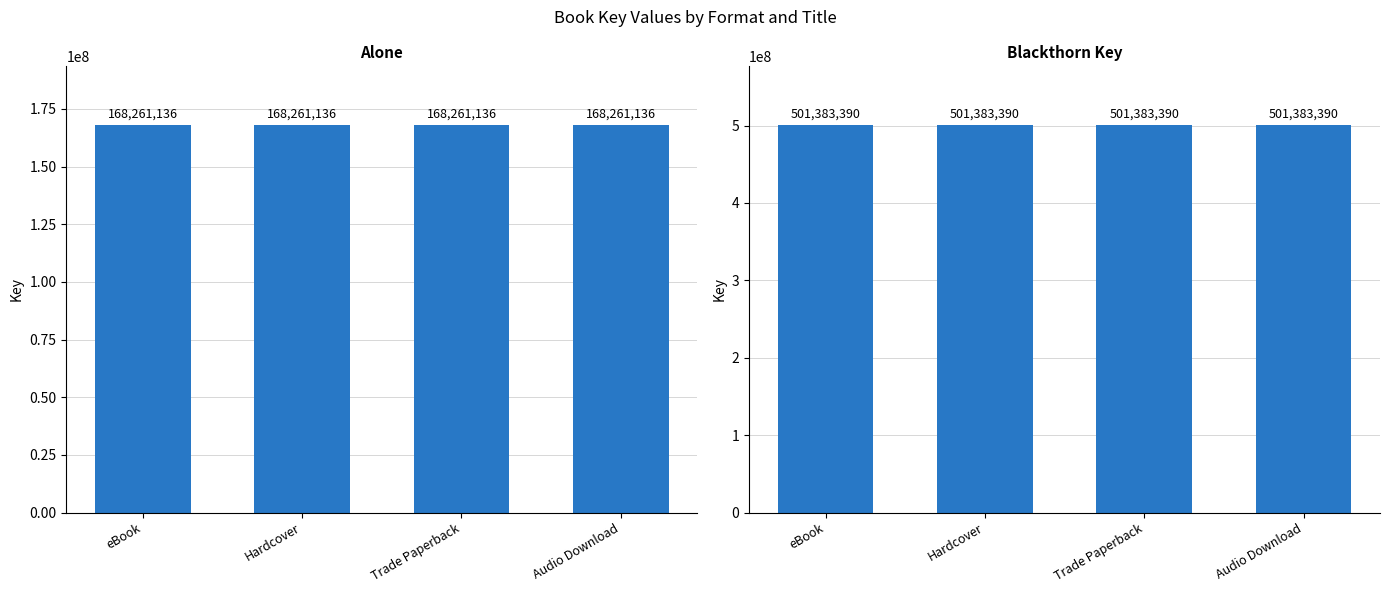

Between eBook and Audio Download, which series saw the biggest shift?

Alone